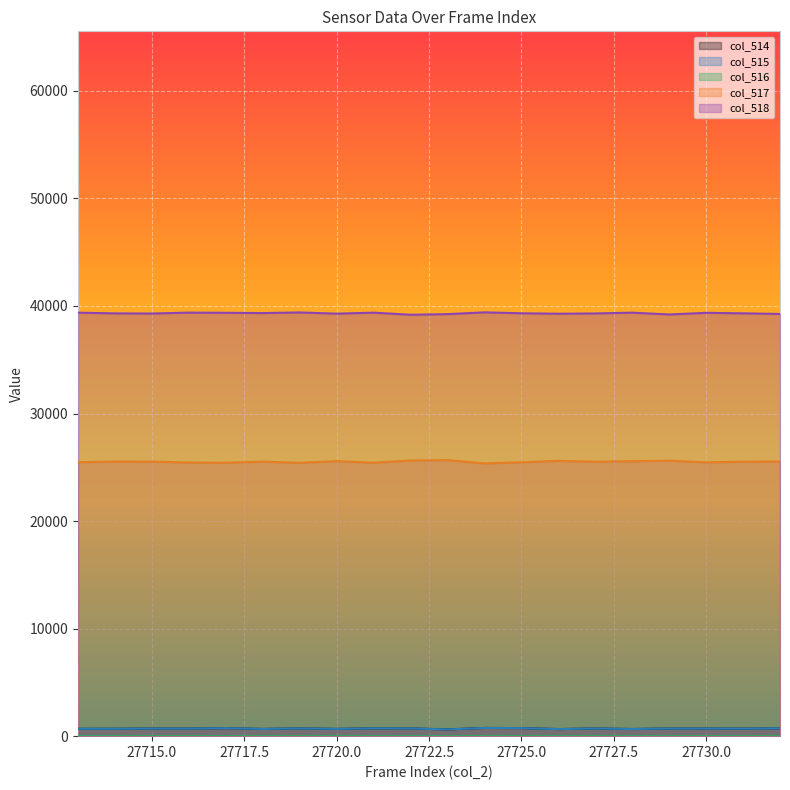

What are all the series names shown in the legend?

col_514, col_515, col_516, col_517, col_518